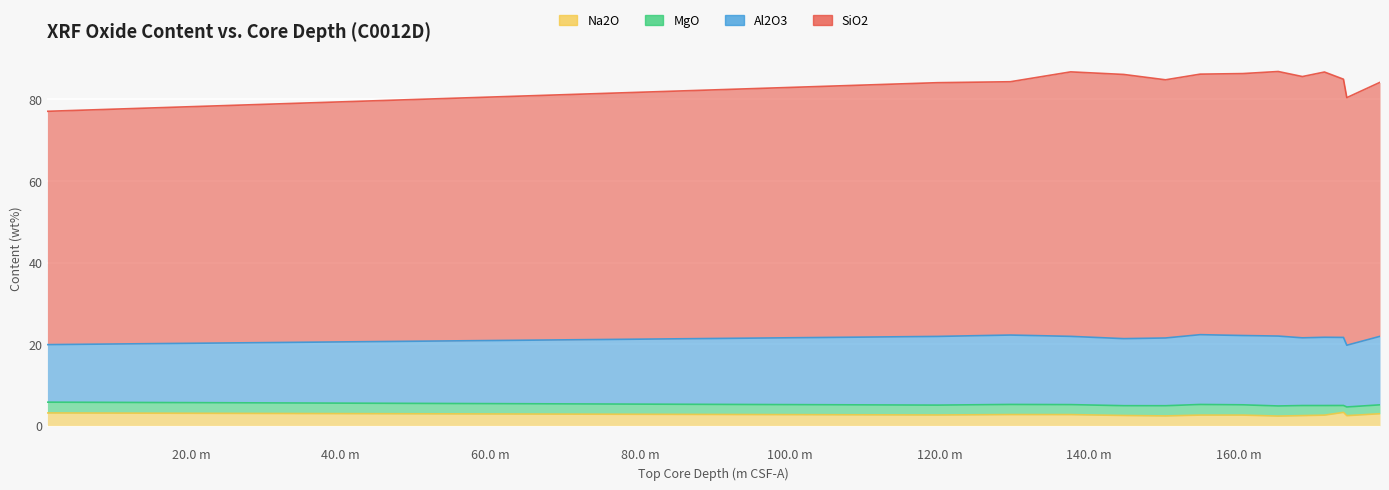

What is the label of the 11th point from the right?

137.546